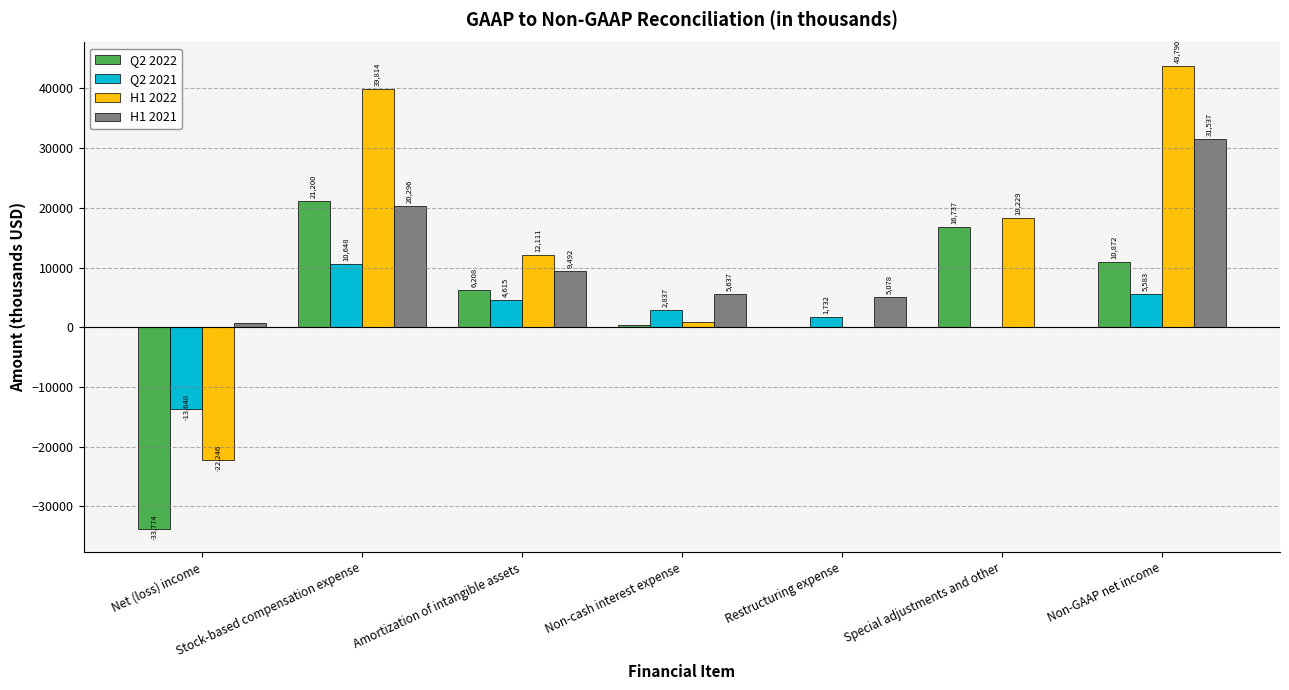

At which category does the chart reach its peak across all series?

Non-GAAP net income